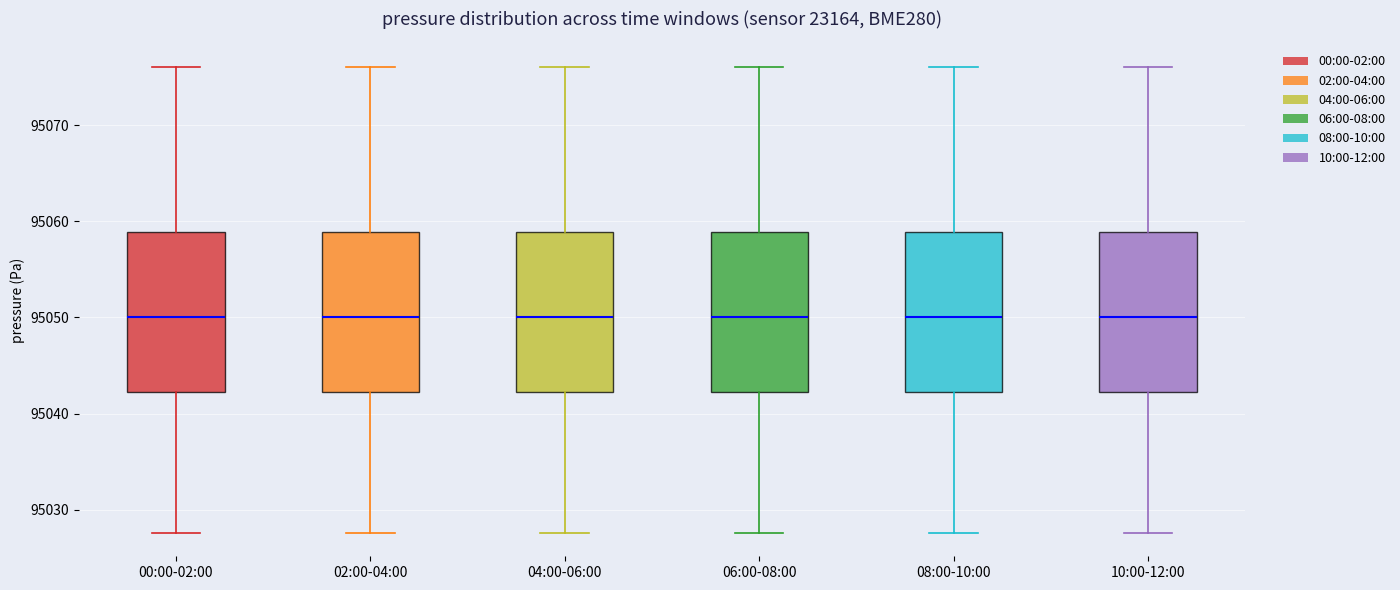

Reading left to right, read every box against the y-axis: the position of its median line, the range the box covers, and the ends of its whiskers. The values are not printed on the chart, so give them approximately, as read against the axis.

00:00-02:00: median 95050, box 95042 to 95059, whiskers 95028 to 95076
02:00-04:00: median 95050, box 95042 to 95059, whiskers 95028 to 95076
04:00-06:00: median 95050, box 95042 to 95059, whiskers 95028 to 95076
06:00-08:00: median 95050, box 95042 to 95059, whiskers 95028 to 95076
08:00-10:00: median 95050, box 95042 to 95059, whiskers 95028 to 95076
10:00-12:00: median 95050, box 95042 to 95059, whiskers 95028 to 95076